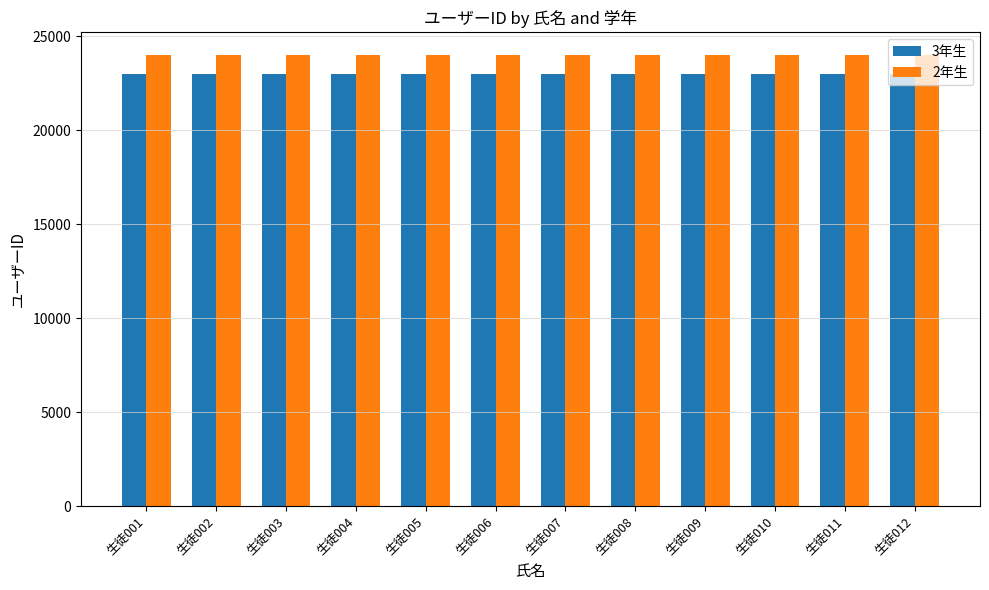

What is the highest value of the 3年生 series?

23012